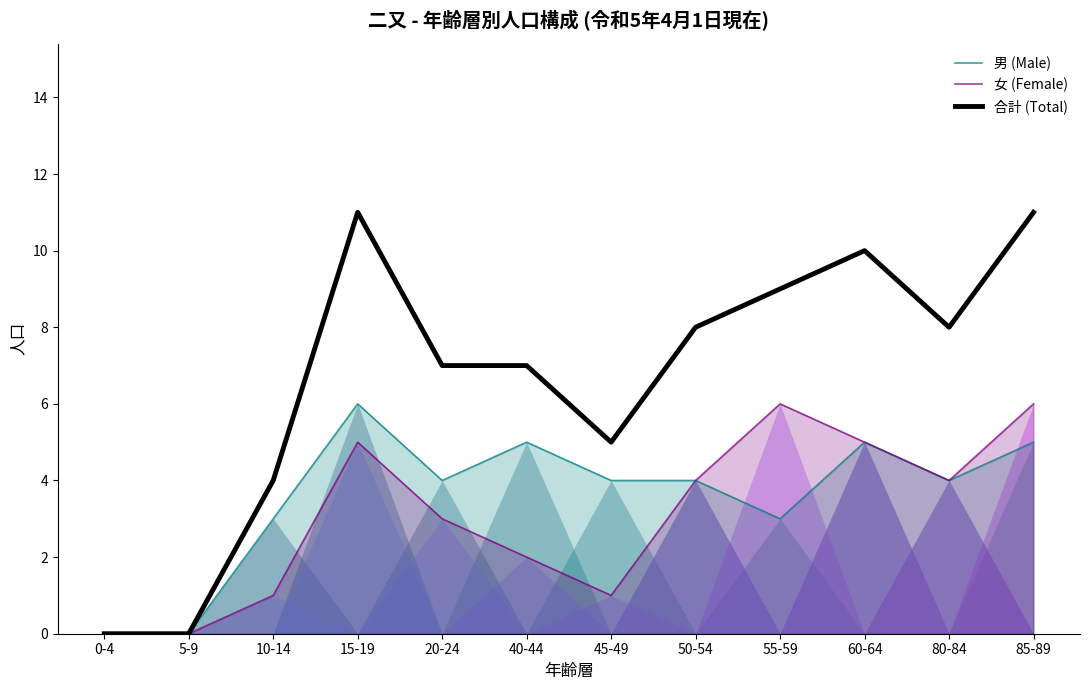

Reading left to right, list all the values displayed in this chart.

男 (Male): 0-4=0	5-9=0	10-14=3	15-19=6	20-24=4	40-44=5	45-49=4	50-54=4	55-59=3	60-64=5	80-84=4	85-89=5
女 (Female): 0-4=0	5-9=0	10-14=1	15-19=5	20-24=3	40-44=2	45-49=1	50-54=4	55-59=6	60-64=5	80-84=4	85-89=6
合計 (Total): 0-4=0	5-9=0	10-14=4	15-19=11	20-24=7	40-44=7	45-49=5	50-54=8	55-59=9	60-64=10	80-84=8	85-89=11